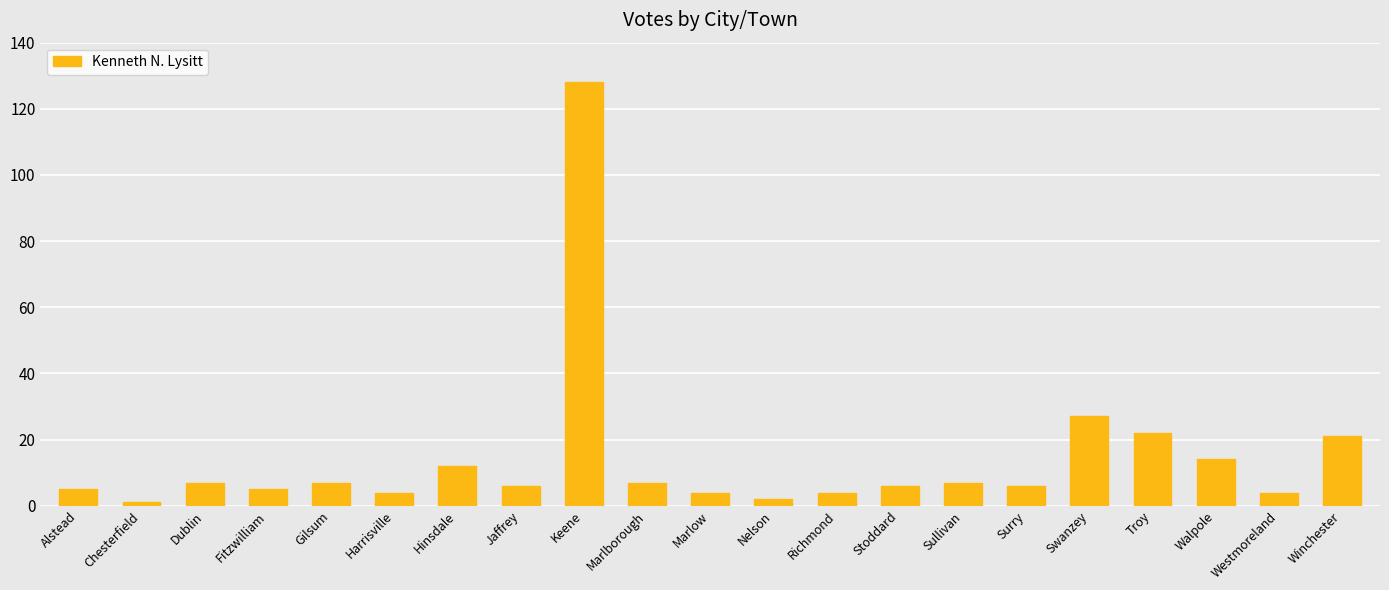

At which category does the chart reach its peak across all series?

Keene